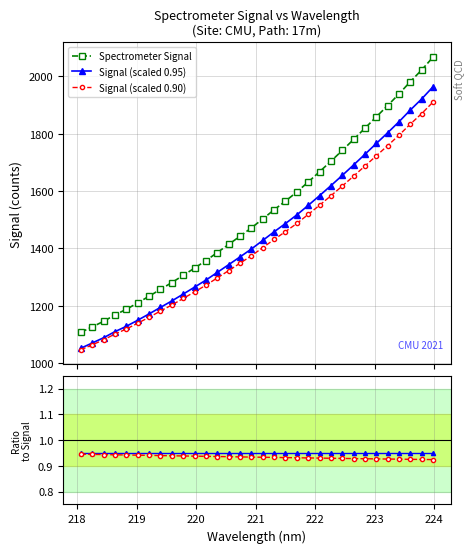

What is the value of the Signal (scaled 0.95) point at the 18th from the left?

0.9